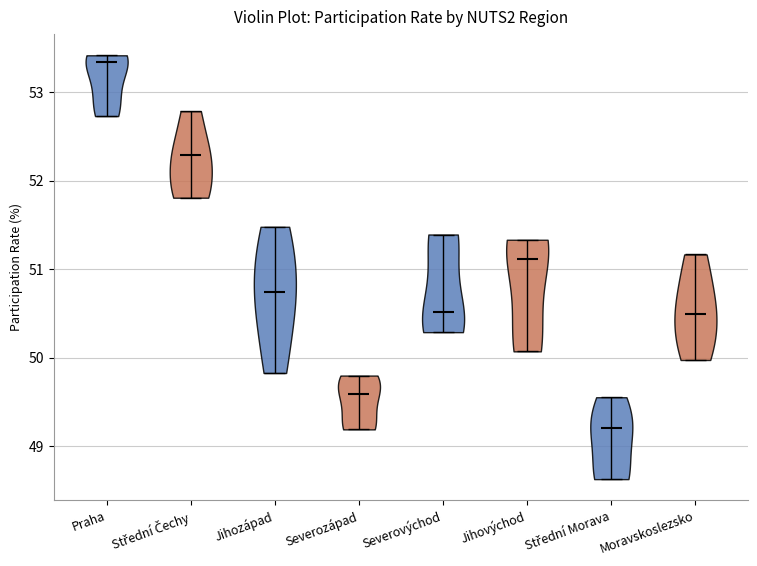

Which violin has the lowest median line?

Střední Morava